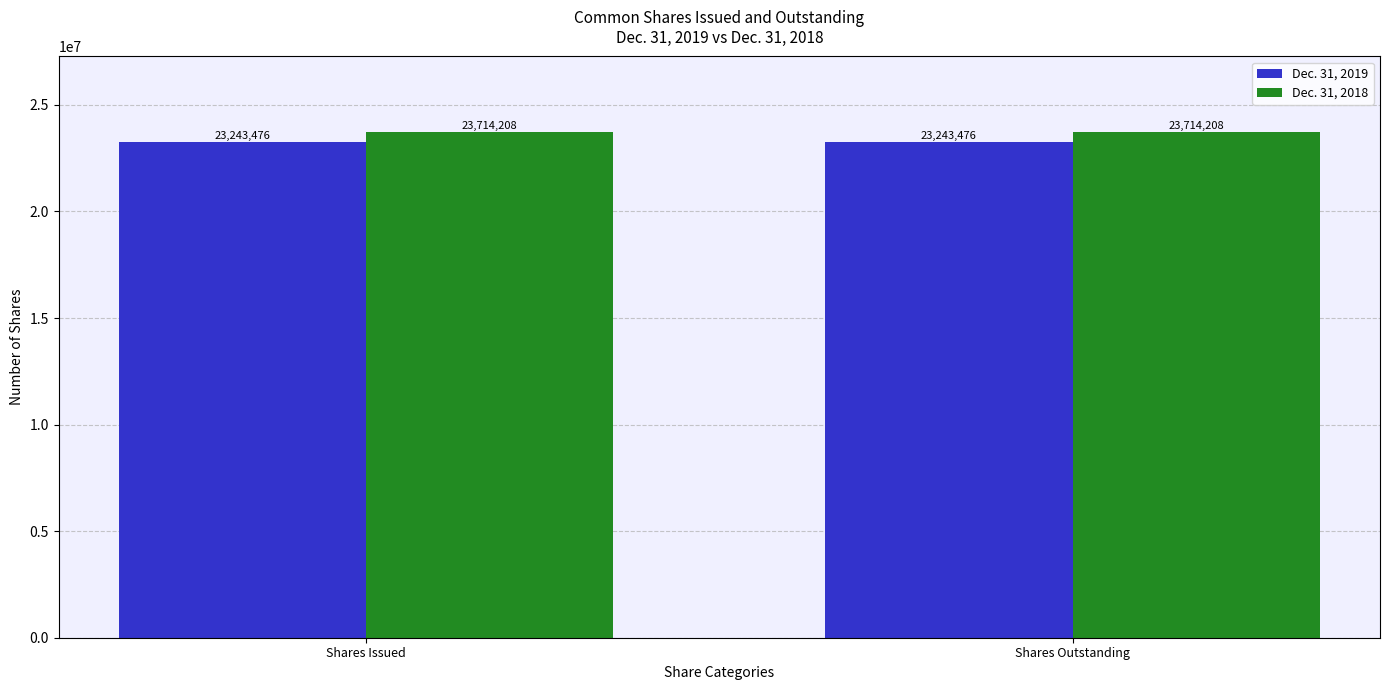

What is the highest value of the Dec. 31, 2019 series?

23243476